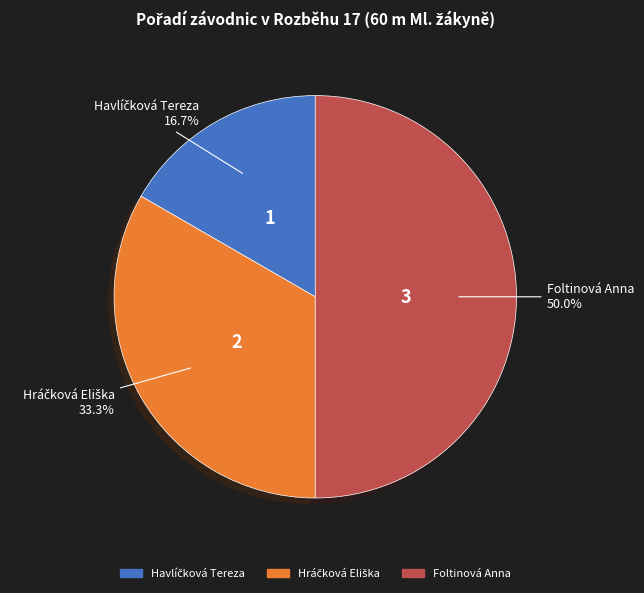

Which category has the biggest portion of the pie?

Foltinová Anna